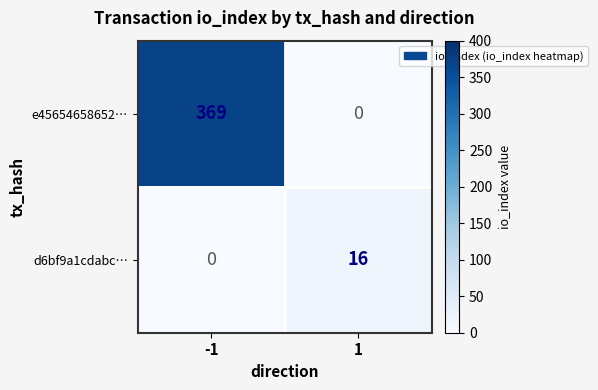

Rank the categories by d6bf9a1cdabc… value from highest to lowest.

1, -1